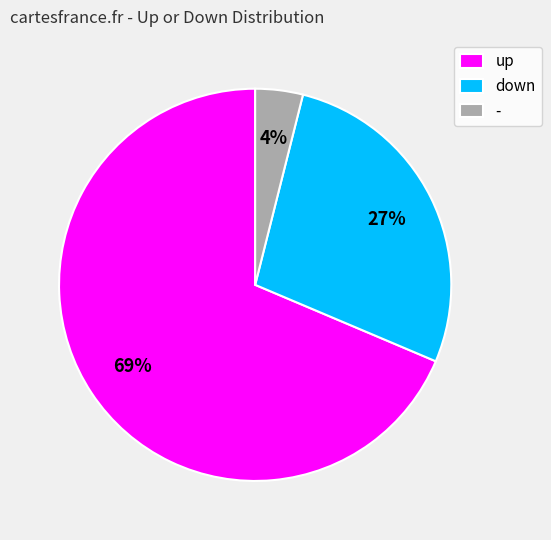

What is the smallest slice in the pie chart?

-